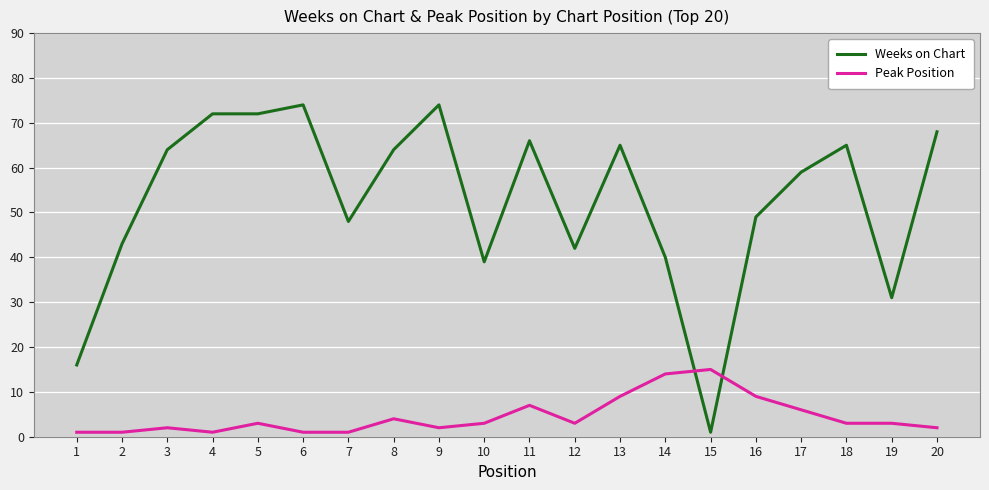

Reading left to right, list all the values displayed in this chart.

Weeks on Chart: 1=16	2=43	3=64	4=72	5=72	6=74	7=48	8=64	9=74	10=39	11=66	12=42	13=65	14=40	15=1	16=49	17=59	18=65	19=31	20=68
Peak Position: 1=1	2=1	3=2	4=1	5=3	6=1	7=1	8=4	9=2	10=3	11=7	12=3	13=9	14=14	15=15	16=9	17=6	18=3	19=3	20=2